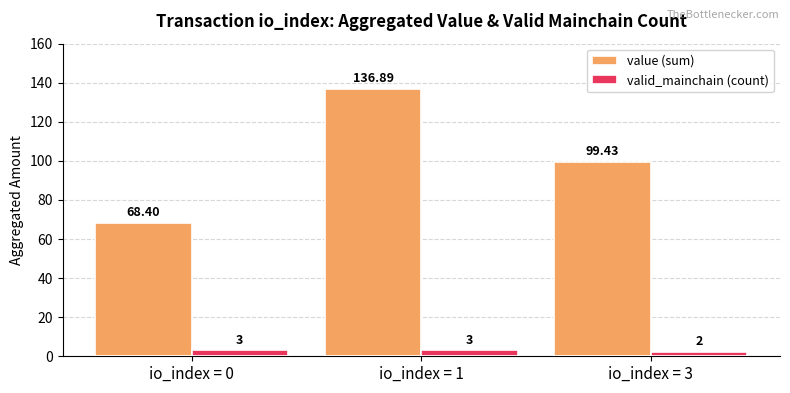

How many bars are there in total?

6